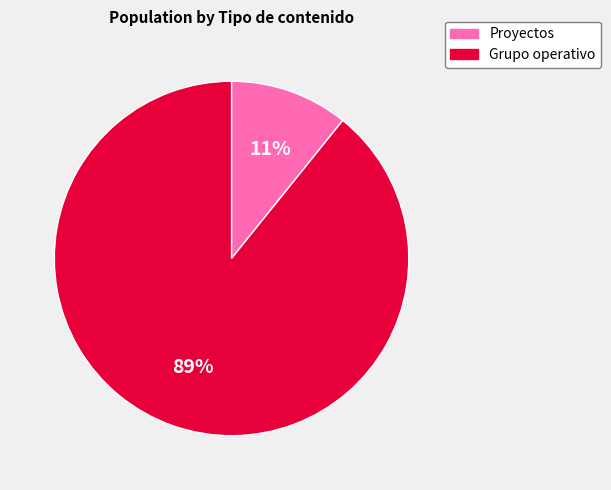

How many segments does this pie chart have?

2